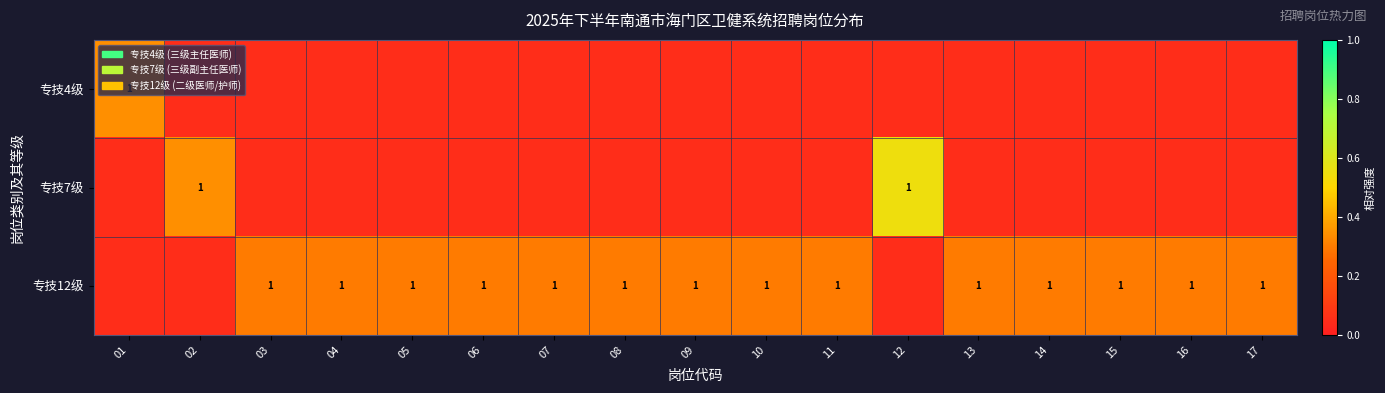

Which category has the highest value in the 专技4级 series?

01